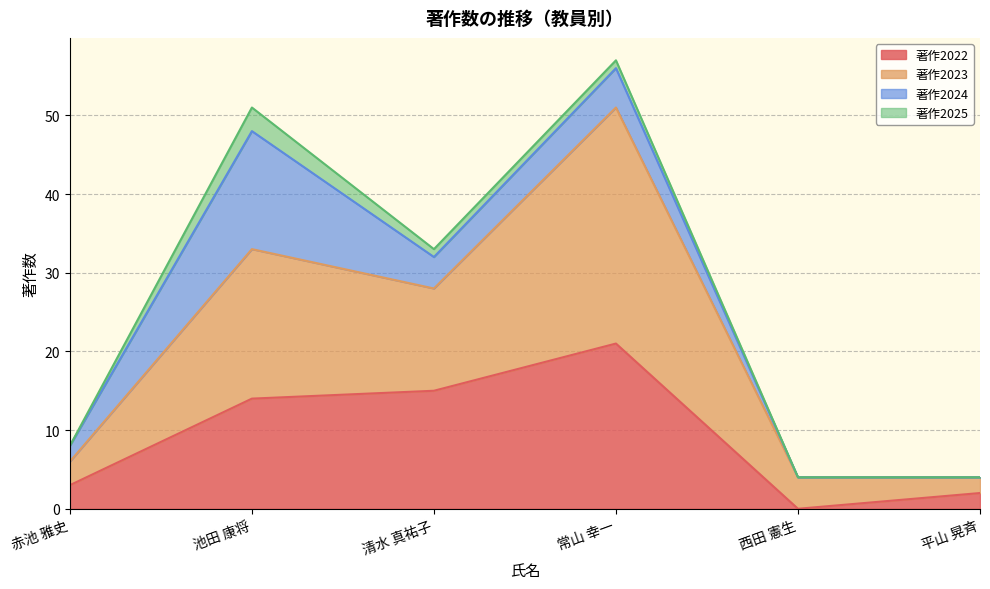

At which category is the sum across all series the highest?

常山 幸一